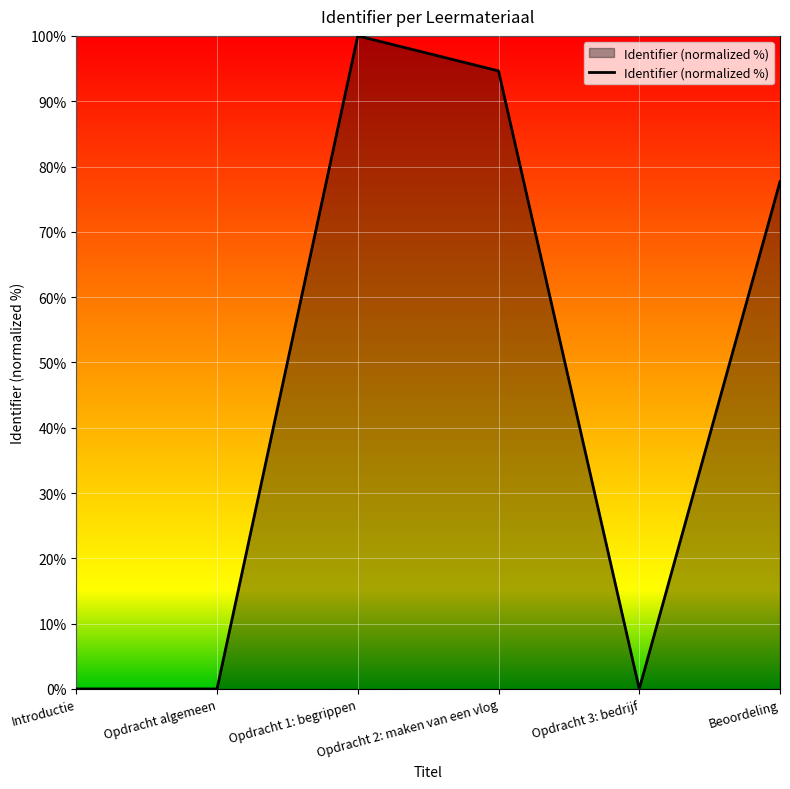

At which label does the data first exceed 77?

Opdracht 1: begrippen